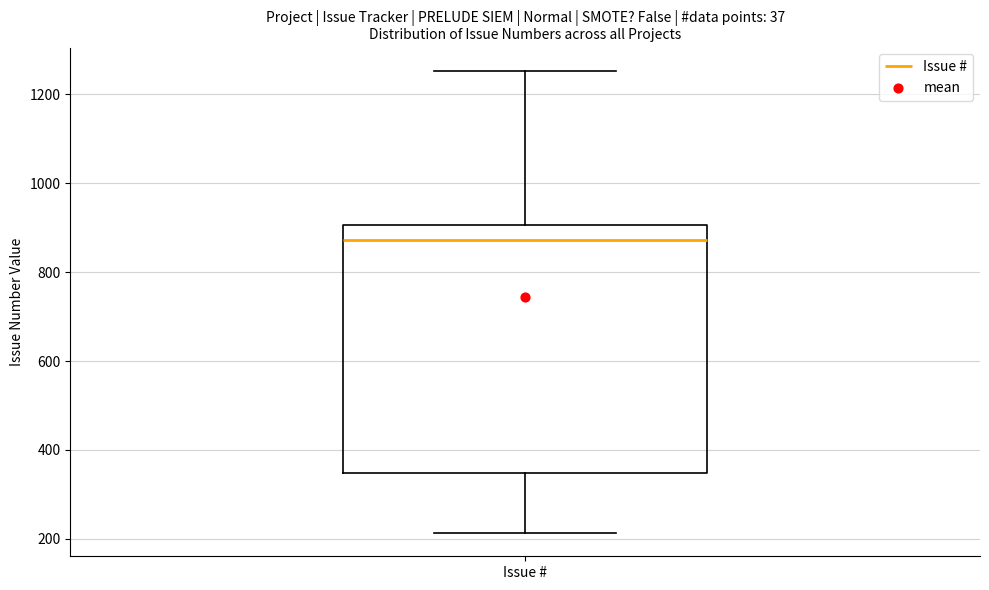

Read this box plot against the y-axis: the position of the median line, the range covered by the box, and the ends of both whiskers. The values are not printed on the chart, so give them approximately, as read against the axis.

median 880, box 340 to 900, whiskers 220 to 1260